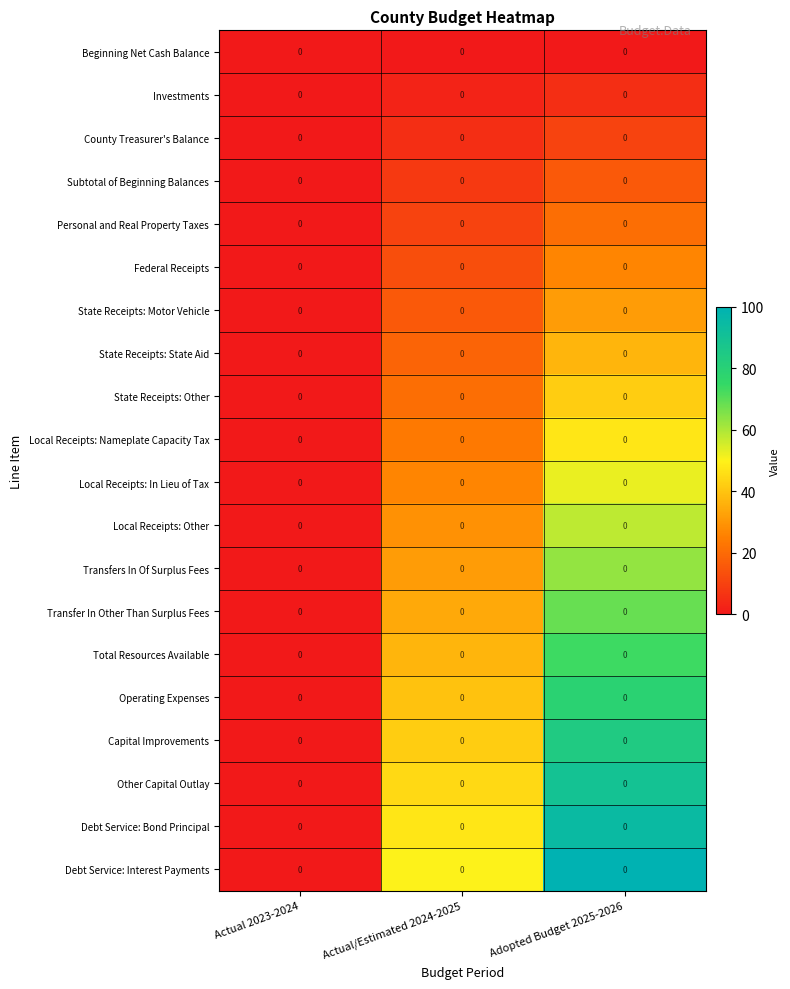

Is the value of Transfers In Of Surplus Fees at Actual 2023-2024 greater than the value of Transfer In Other Than Surplus Fees at Actual 2023-2024?

No